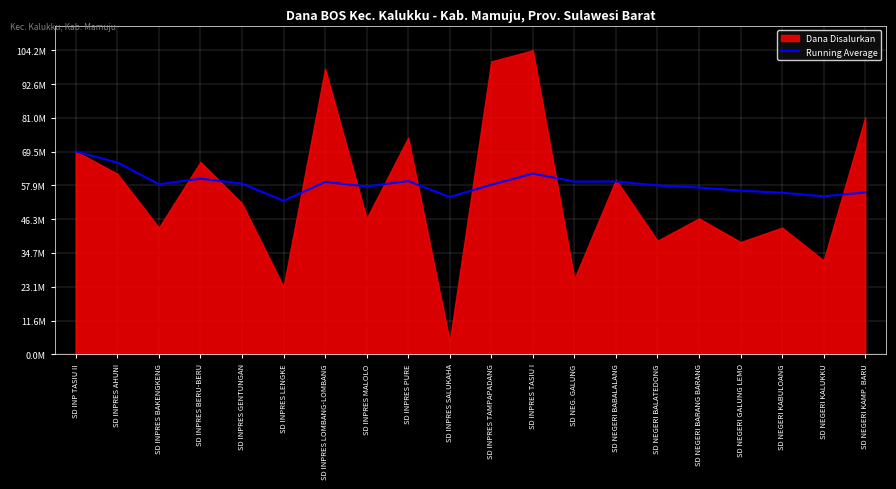

How many interior local valleys (lower than both neighbors) does the data have?

6